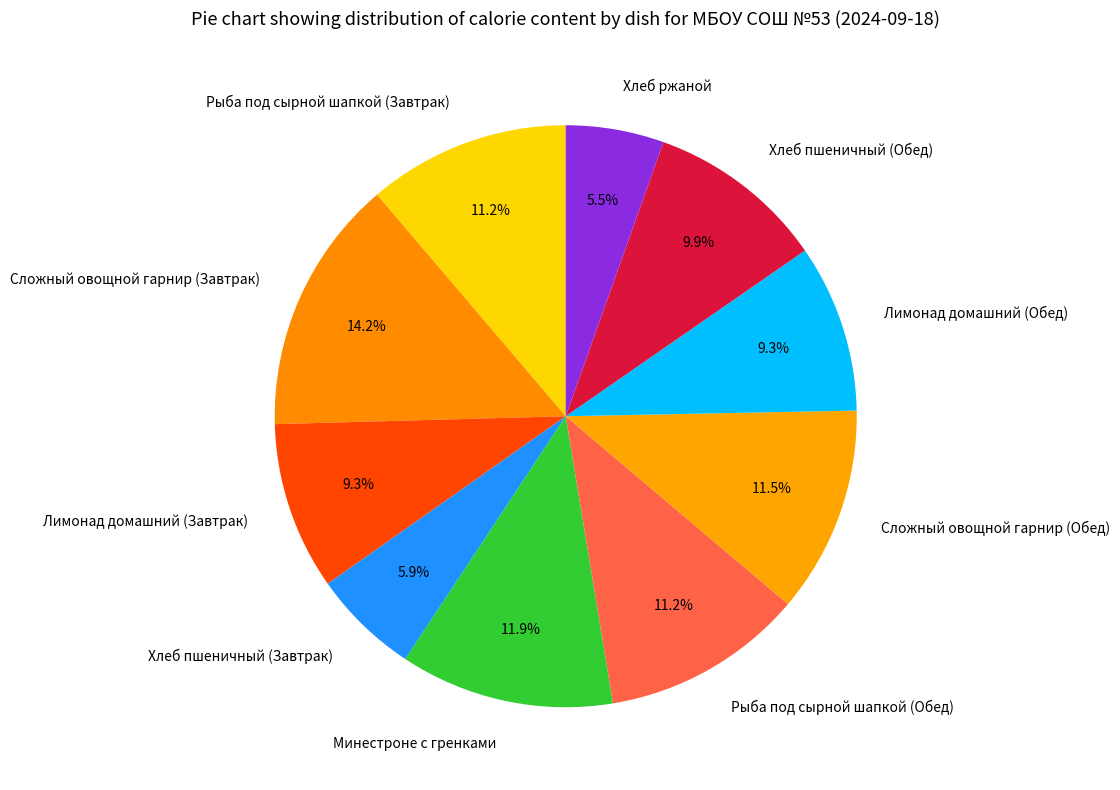

Approximately how many times larger is the value at Хлеб ржаной compared to Сложный овощной гарнир (Завтрак)?

0.4